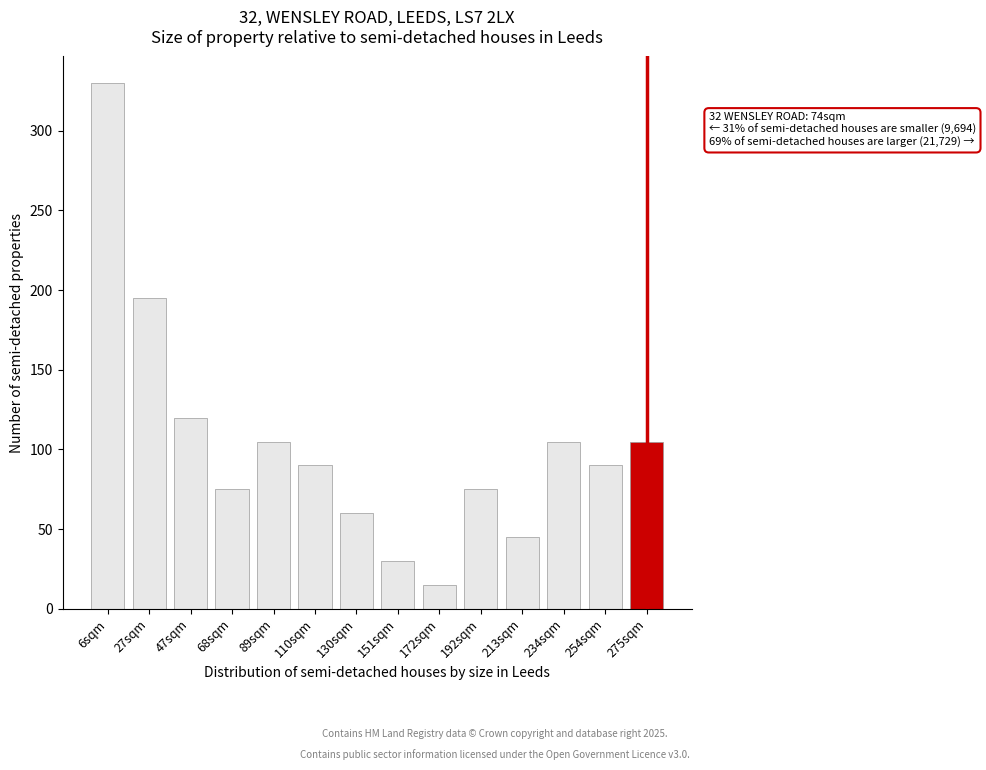

Reading left to right, extract all data points from this chart.

6sqm=330	27sqm=195	47sqm=120	68sqm=75	89sqm=105	110sqm=90	130sqm=60	151sqm=30	172sqm=15	192sqm=75	213sqm=45	234sqm=105	254sqm=90	275sqm=105